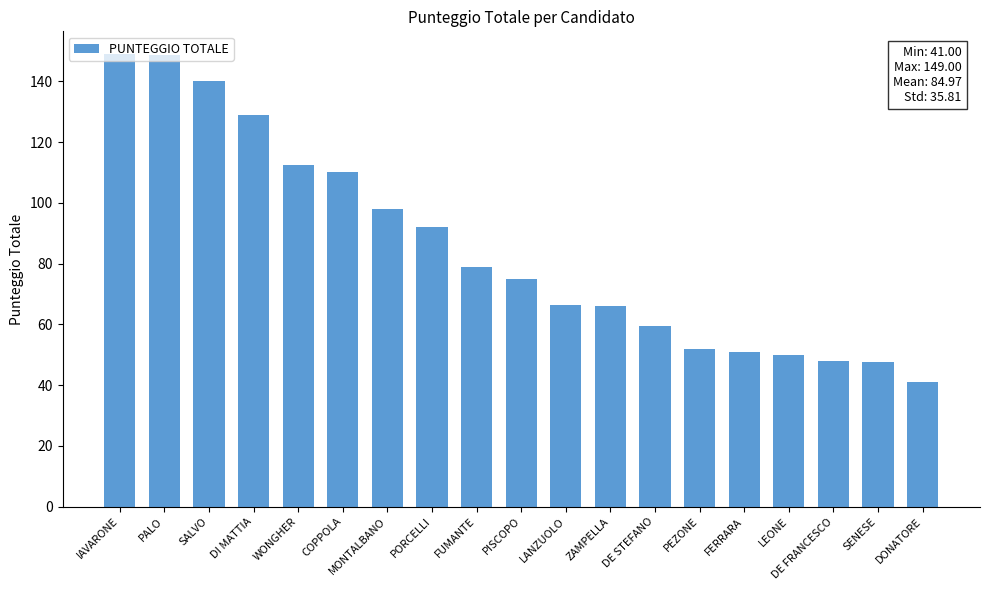

What is the average value?

85.0